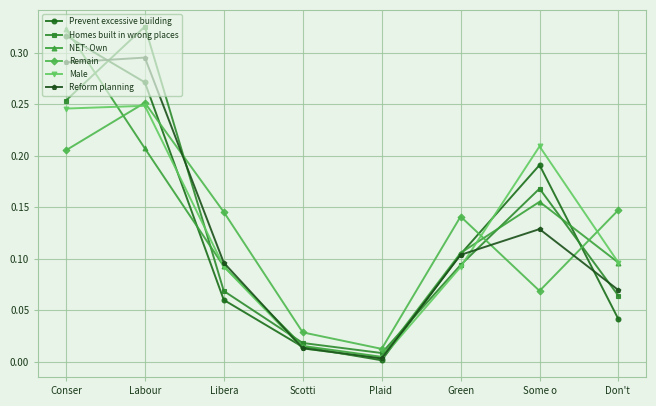

Is the value of NET: Own at Conser greater than the value of Homes built in wrong places at Conser?

Yes